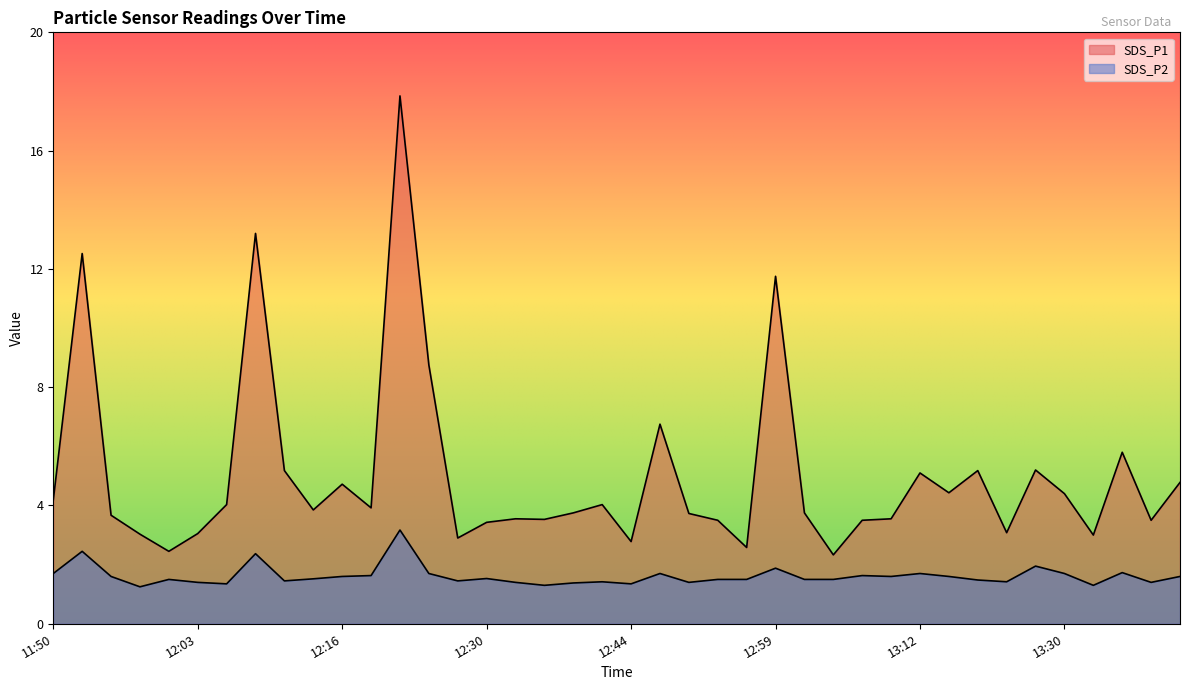

How many lines are shown in the chart?

2